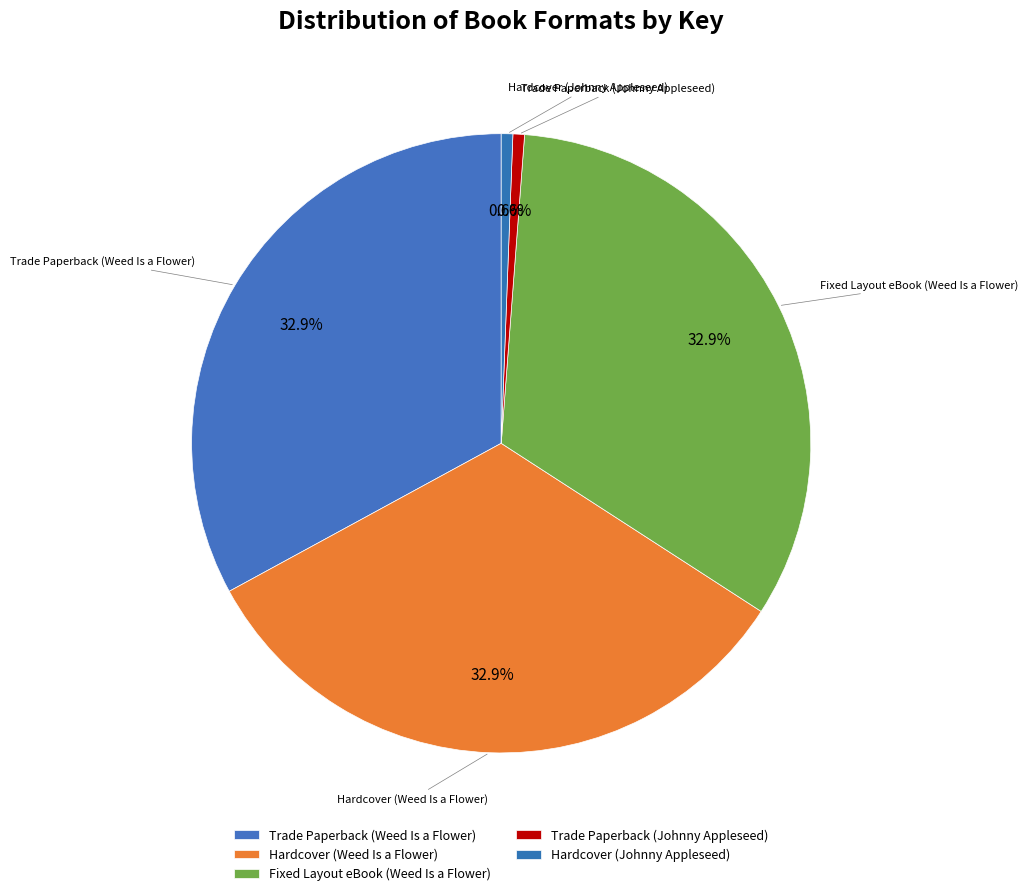

Combined, do Trade Paperback (Johnny Appleseed) and Trade Paperback (Weed Is a Flower) account for over 50%?

No